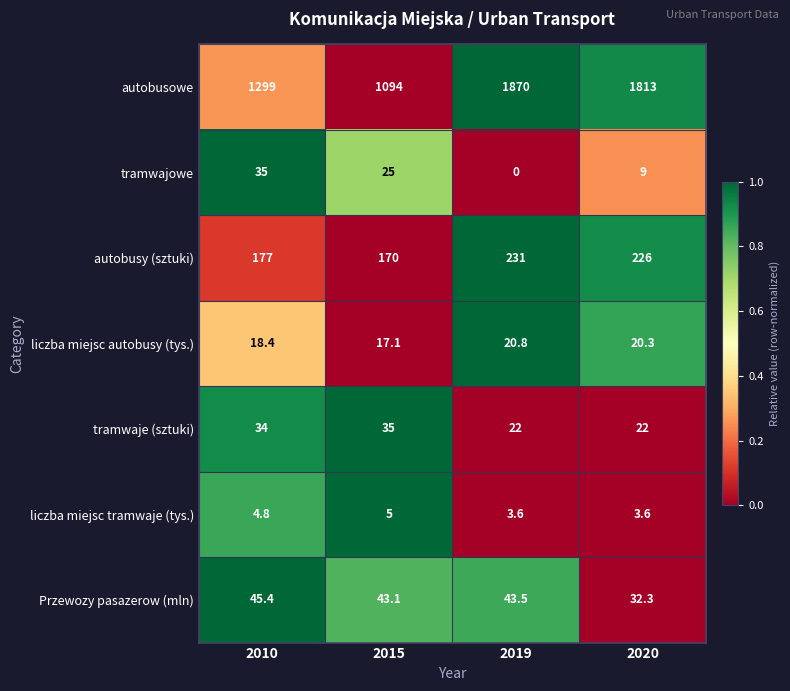

Which series changed the most between 2010 and 2020?

autobusowe